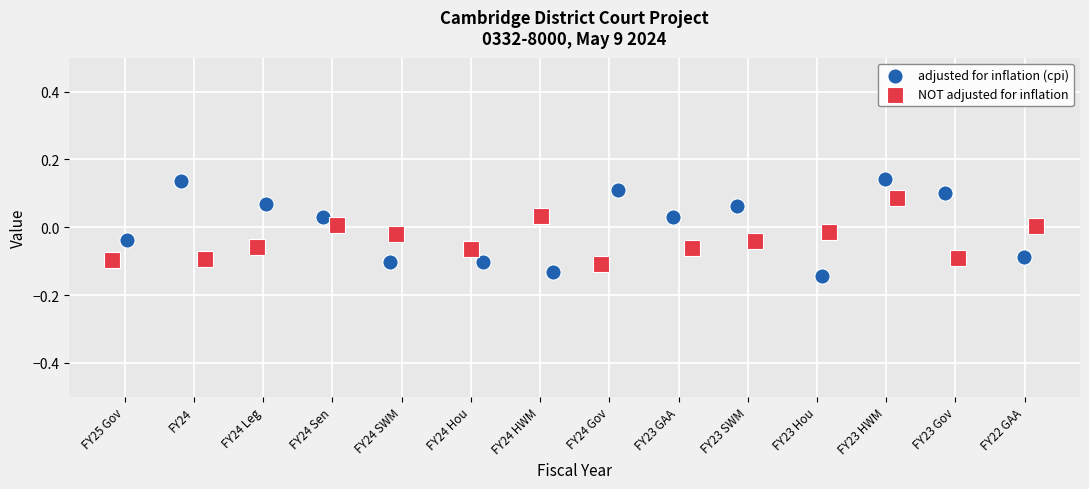

Which series reaches the maximum Y coordinate?

adjusted for inflation (cpi)